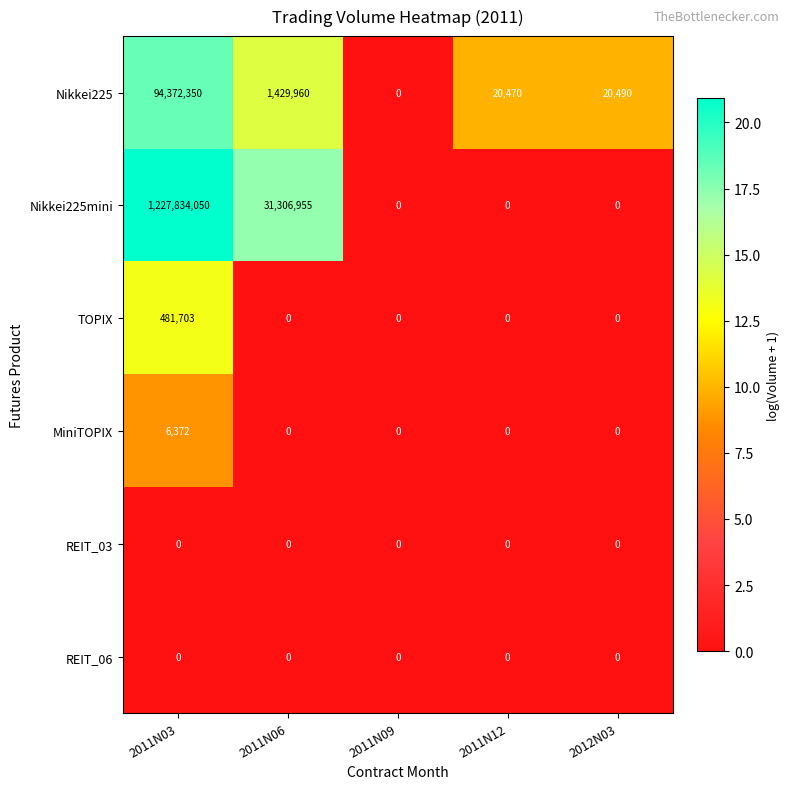

Reading left to right, list all the values displayed in this chart.

Nikkei225: 94372350	1429960	0	20470	20490
Nikkei225mini: 1227834050	31306955	0	0	0
TOPIX: 481703	0	0	0	0
MiniTOPIX: 6372	0	0	0	0
REIT_03: 0	0	0	0	0
REIT_06: 0	0	0	0	0